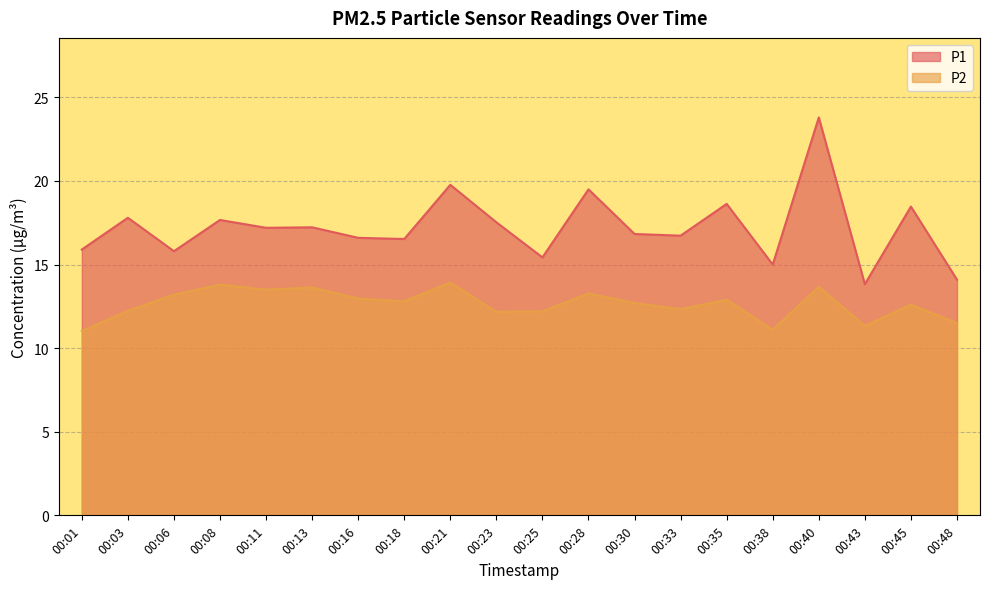

At how many categories does at least one series exceed 14?

19